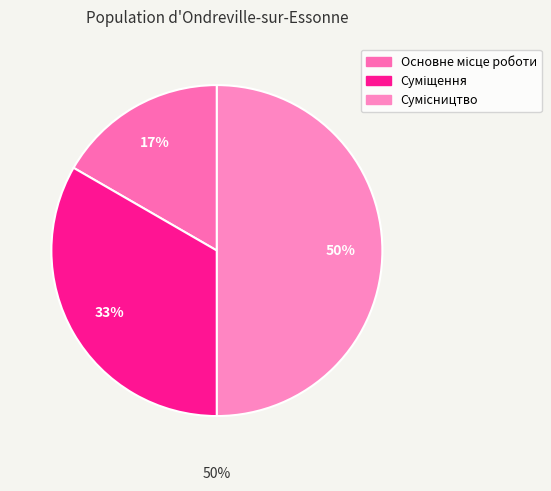

What is the ratio of the value at Суміщення to the value at Сумісництво?

0.7